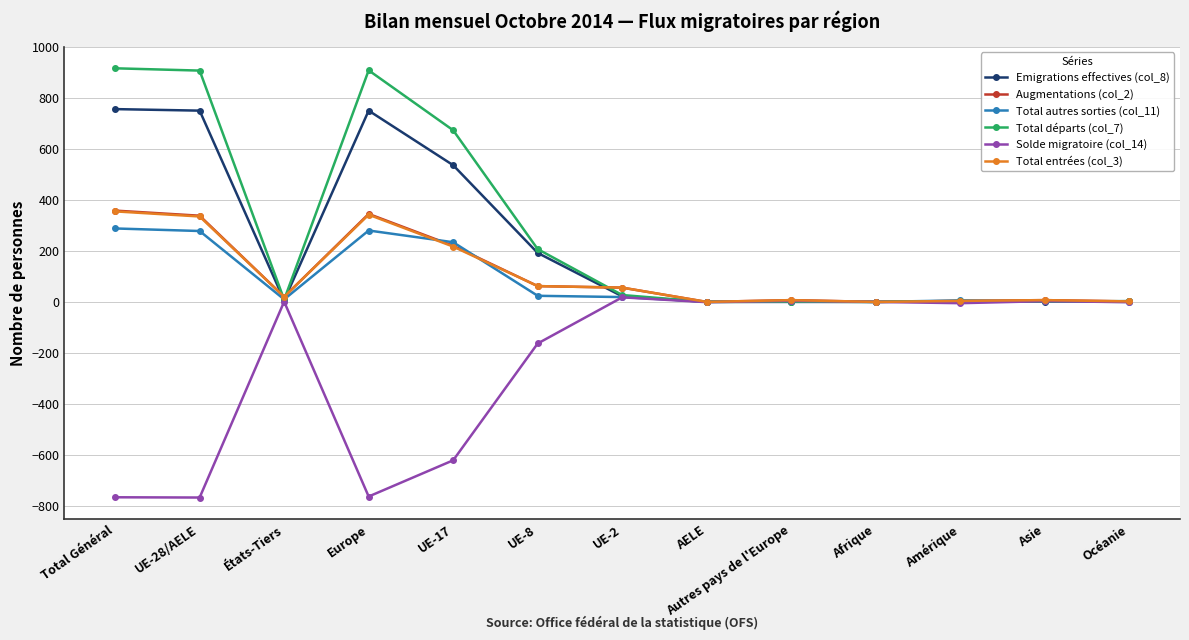

What is the sum of the Total autres sorties (col_11) values at Total Général and Europe?

568